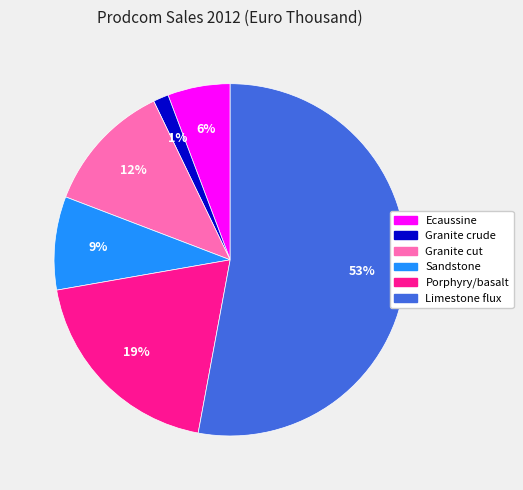

To the nearest percent, what portion does Porphyry/basalt represent?

19%